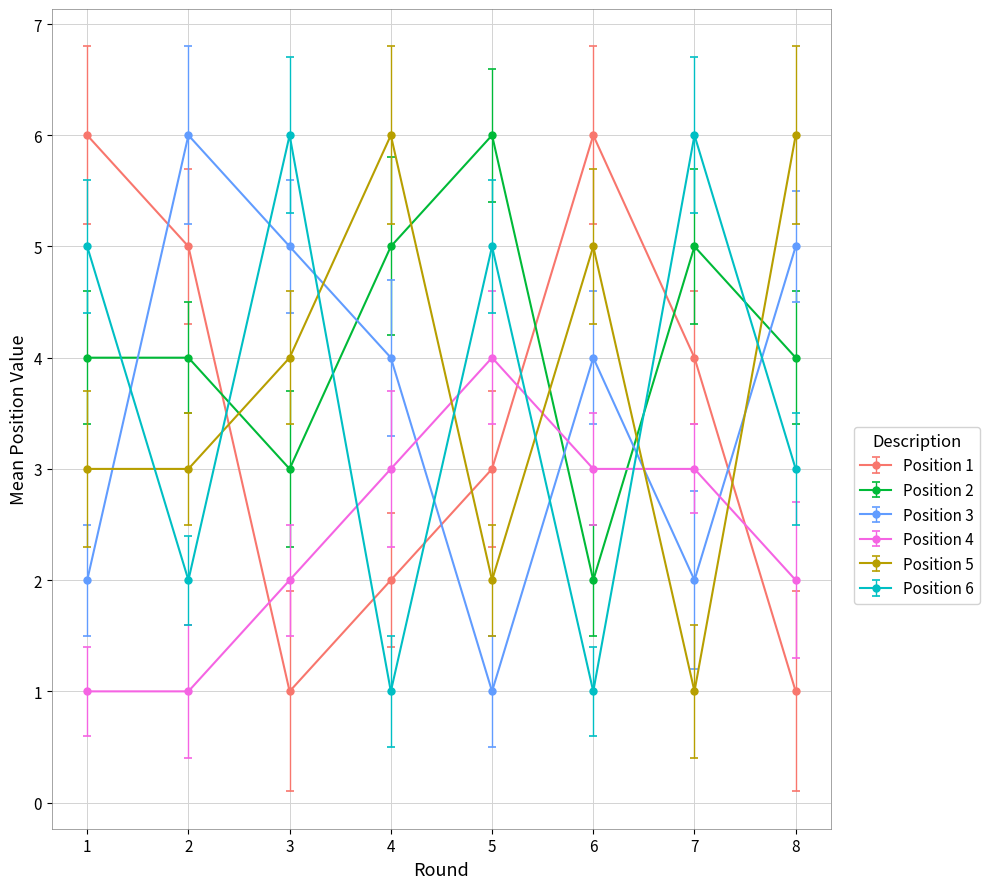

What is the value of the Position 4 point at the 1st from the left?

1